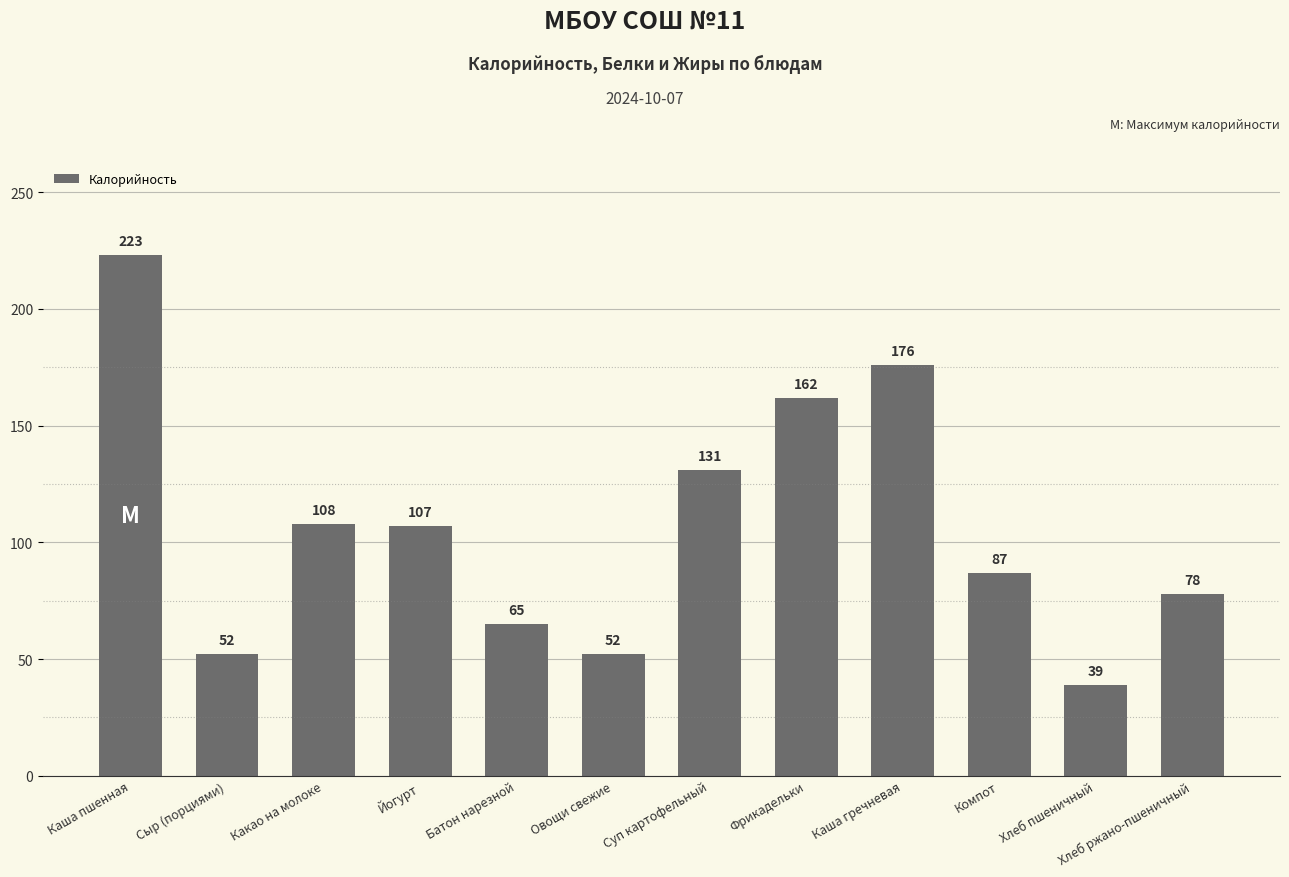

What is the average value?

107